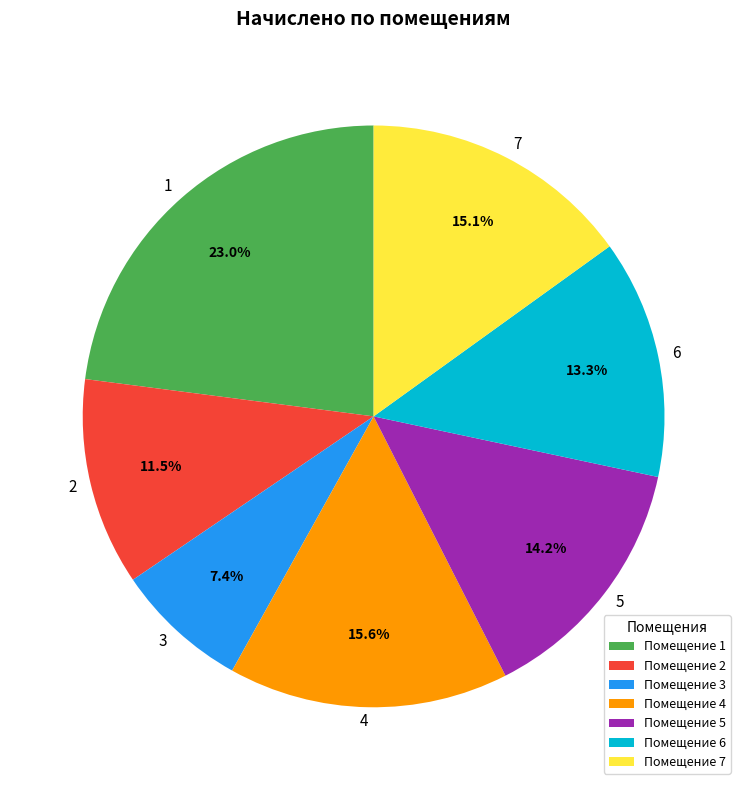

What is the ratio of the value at 2 to the value at 7?

0.8